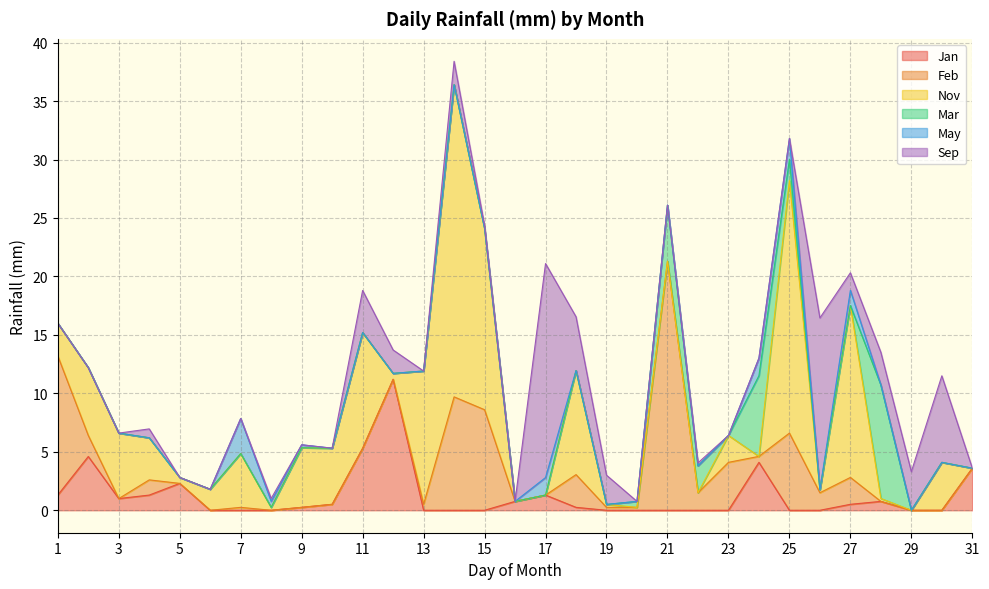

Where is Nov nearest to the value 13?

13